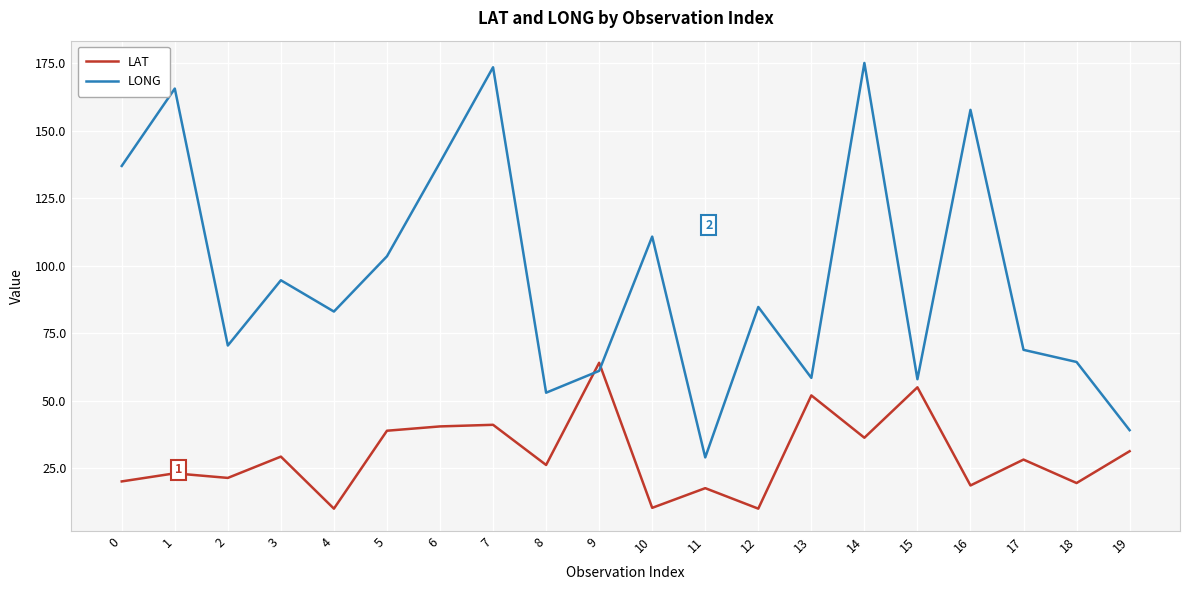

Which series has the largest total across all categories?

LONG